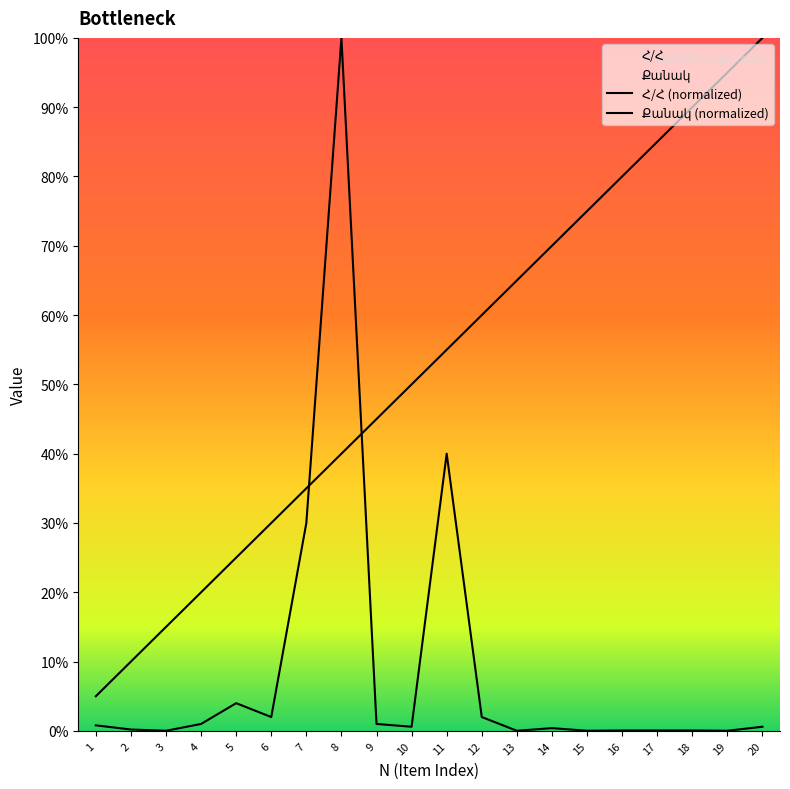

Is the value of Քանակ at 2 greater than the value of Հ/Հ at 18?

No